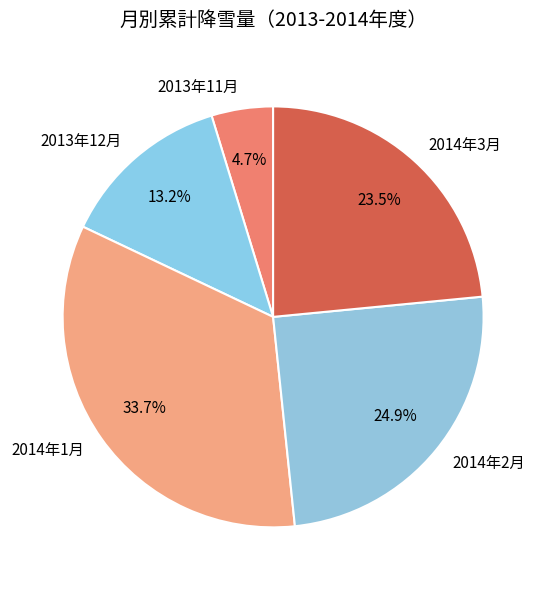

True or false: 2014年2月 accounts for 25% of the total.

True